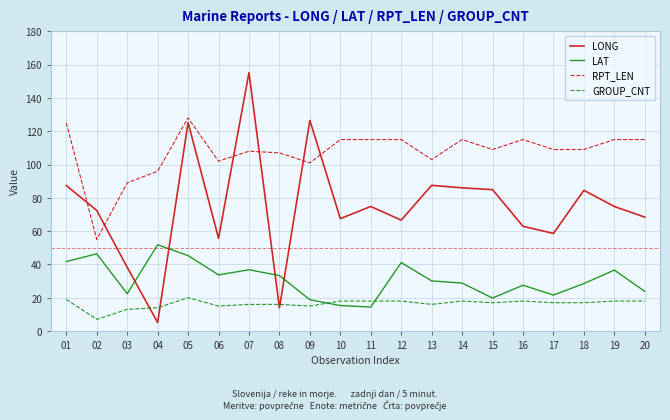

Rank the series by their average value, from highest to lowest.

RPT_LEN, LONG, LAT, GROUP_CNT